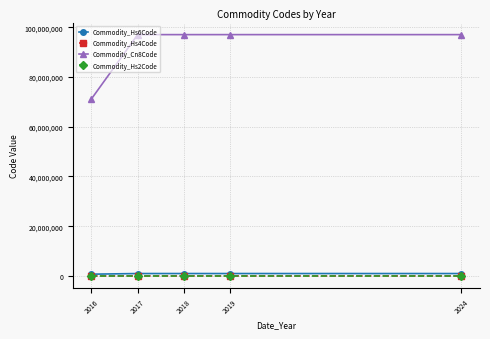

What are all the series names shown in the legend?

Commodity_Hs6Code, Commodity_Hs4Code, Commodity_Cn8Code, Commodity_Hs2Code